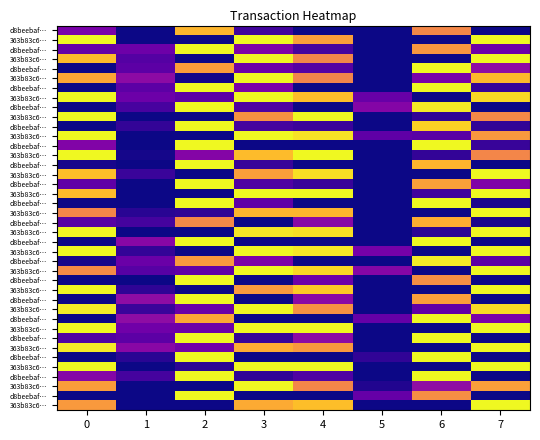

List the labels in order of row_5 value, largest first.

3, 7, 0, 4, 1, 6, 2, 5